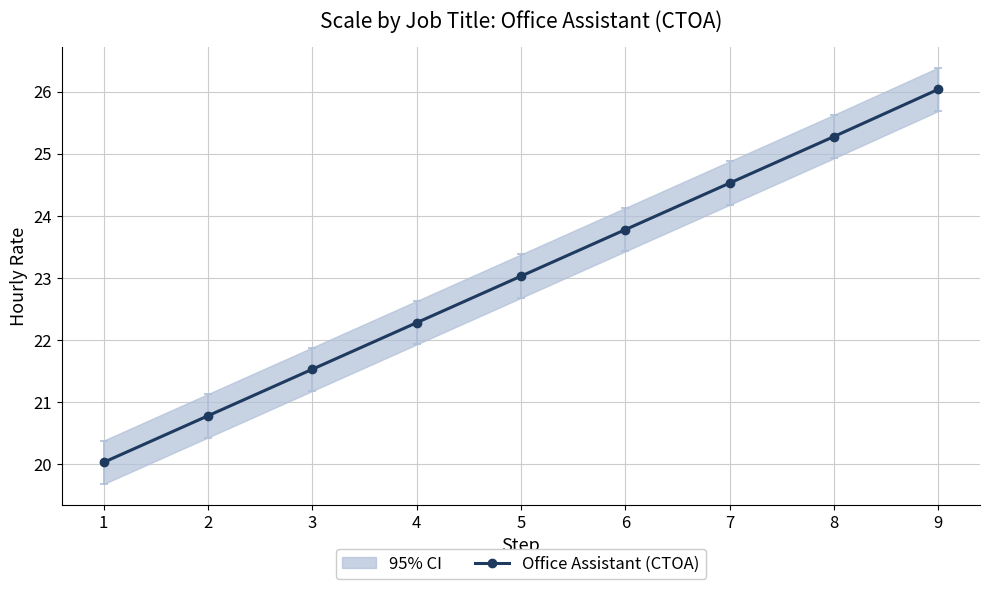

Reading right to left, transcribe all the data shown in this chart.

9=26.0	8=25.3	7=24.5	6=23.8	5=23.0	4=22.3	3=21.5	2=20.8	1=20.0